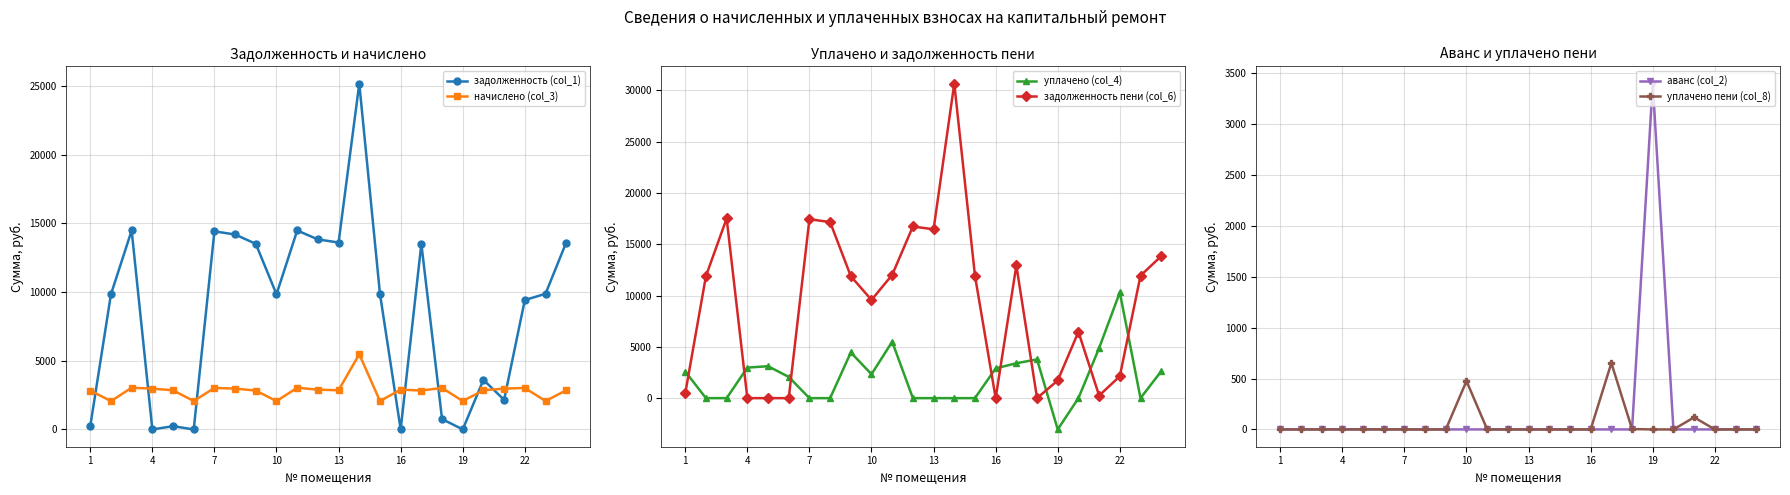

At 17, list the series in order from largest to smallest.

уплачено (col_4), начислено (col_3), задолженность (col_1), уплачено пени (col_8), задолженность пени (col_6), аванс (col_2)